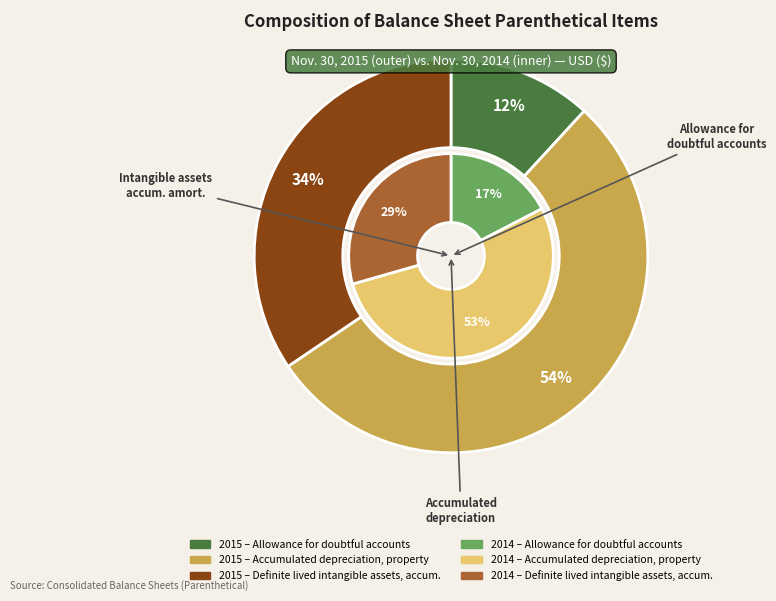

The values_2014 slice represents 58% of the pie. True or false?

False